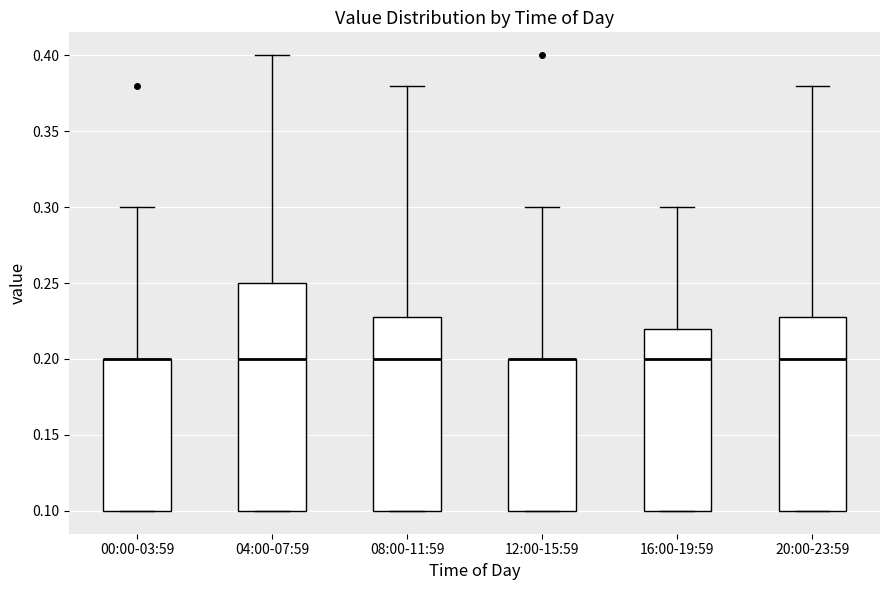

Reading left to right, transcribe this box plot: for each box, give where its median line is, the range the box spans, and where its two whiskers end, as read against the y-axis. The values are not printed on the chart, so give them approximately, as read against the axis.

00:00-03:59: median 0.20 (drawn on the box's upper edge), box 0.10 to 0.20, whiskers 0.10 to 0.30
04:00-07:59: median 0.20, box 0.10 to 0.25, whiskers 0.10 to 0.40
08:00-11:59: median 0.20, box 0.10 to 0.23, whiskers 0.10 to 0.38
12:00-15:59: median 0.20 (drawn on the box's upper edge), box 0.10 to 0.20, whiskers 0.10 to 0.30
16:00-19:59: median 0.20, box 0.10 to 0.22, whiskers 0.10 to 0.30
20:00-23:59: median 0.20, box 0.10 to 0.23, whiskers 0.10 to 0.38